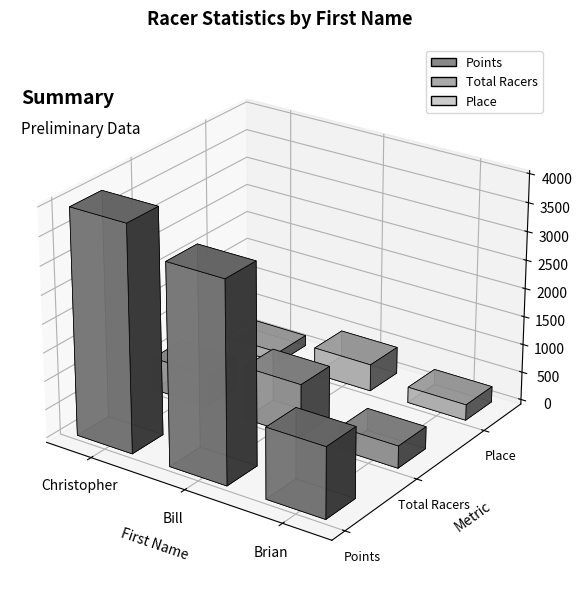

True or false: Place has a value of 5.1 at Christopher.

False